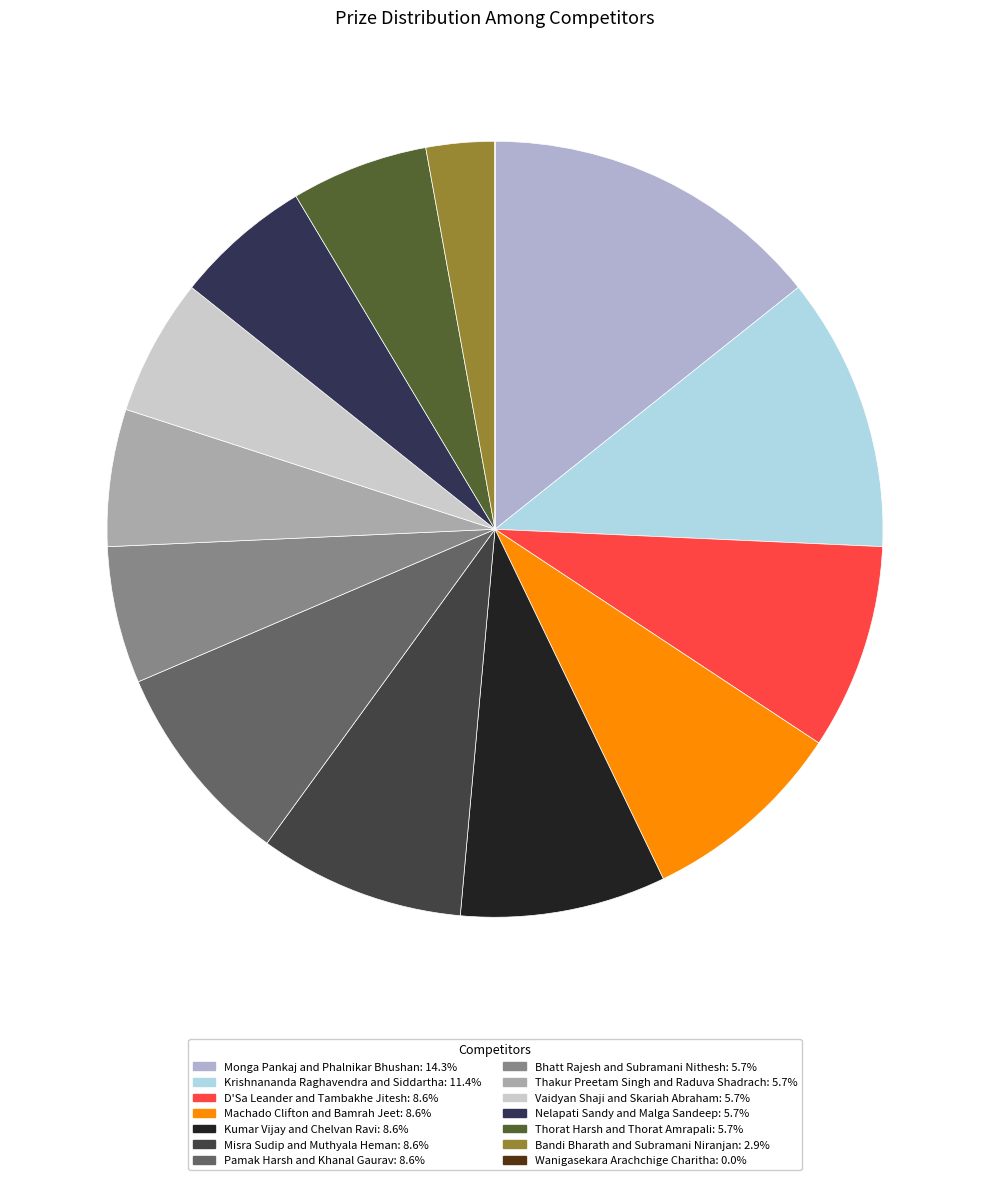

Does D'Sa Leander and Tambakhe Jitesh represent more than half of the total?

No